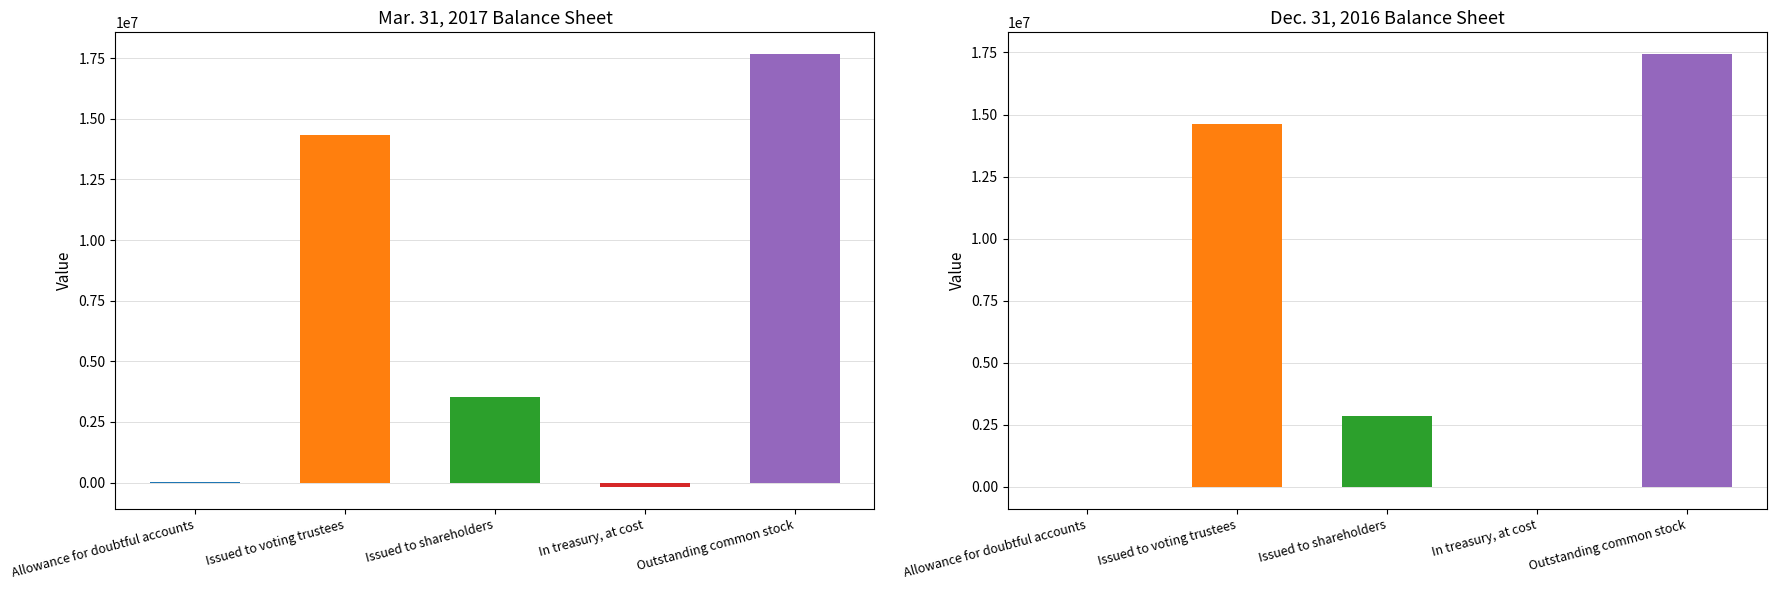

What is the label of the 2nd bar from the right?

In treasury, at cost